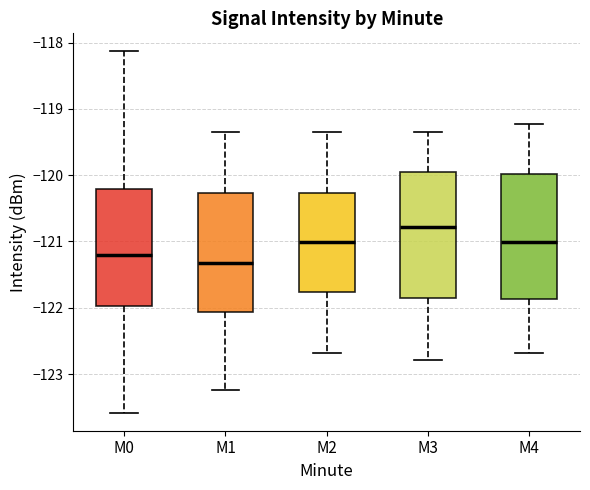

Reading left to right, read every box against the y-axis: the position of its median line, the range the box covers, and the ends of its whiskers. The values are not printed on the chart, so give them approximately, as read against the axis.

M0: median -121.2, box -122.0 to -120.2, whiskers -123.6 to -118.1
M1: median -121.3, box -122.1 to -120.3, whiskers -123.2 to -119.3
M2: median -121.0, box -121.8 to -120.3, whiskers -122.7 to -119.3
M3: median -120.8, box -121.8 to -120.0, whiskers -122.8 to -119.3
M4: median -121.0, box -121.9 to -120.0, whiskers -122.7 to -119.2